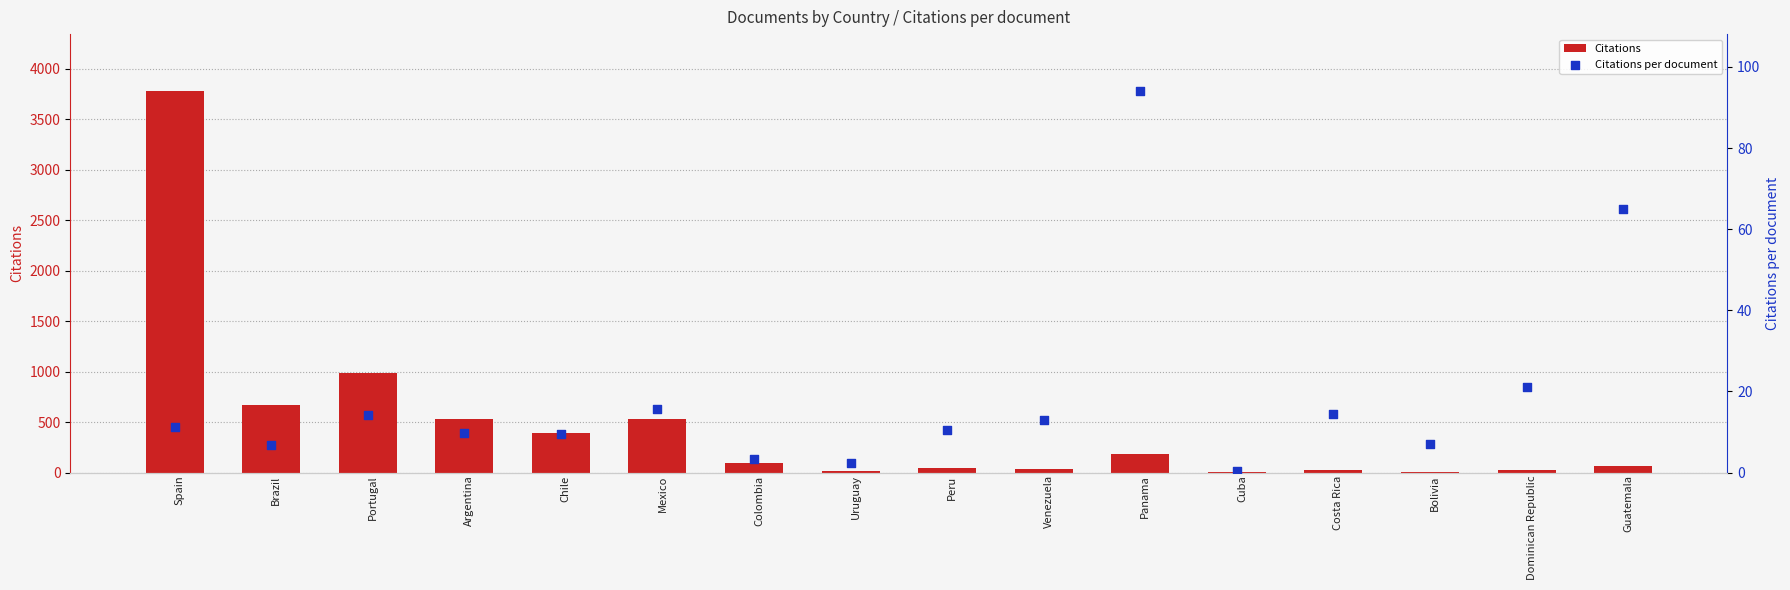

Which series reaches the minimum Y coordinate?

Citations per document